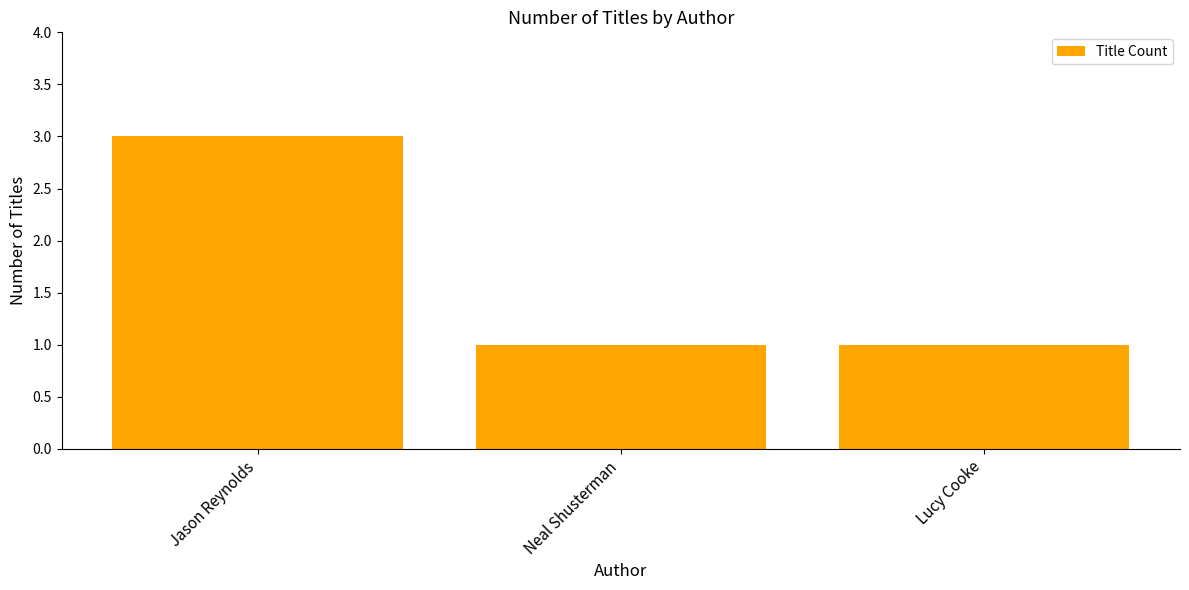

How many series are shown in this chart?

1